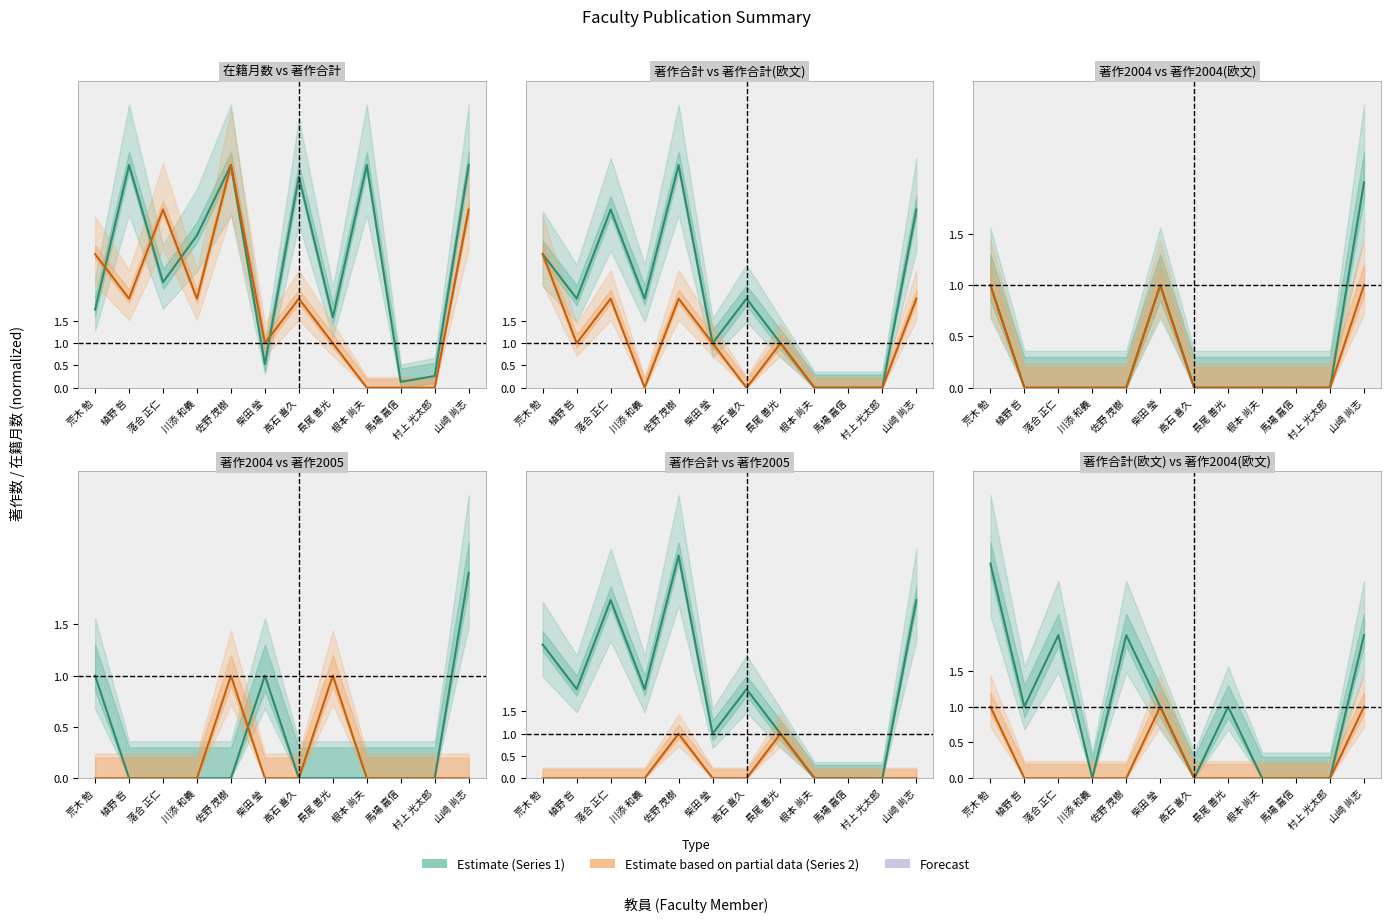

Reading left to right, what are all the values shown in this chart?

在籍月数: 1.8	5.0	2.4	3.4	5.0	0.5	4.7	1.6	5.0	0.1	0.3	5.0
著作合計: 3.0	2.0	4.0	2.0	5.0	1.0	2.0	1.0	0.0	0.0	0.0	4.0
著作合計(欧文): 3.0	1.0	2.0	0.0	2.0	1.0	0.0	1.0	0.0	0.0	0.0	2.0
著作2004: 1.0	0.0	0.0	0.0	0.0	1.0	0.0	0.0	0.0	0.0	0.0	2.0
著作2004(欧文): 1.0	0.0	0.0	0.0	0.0	1.0	0.0	0.0	0.0	0.0	0.0	1.0
著作2005: 0.0	0.0	0.0	0.0	1.0	0.0	0.0	1.0	0.0	0.0	0.0	0.0